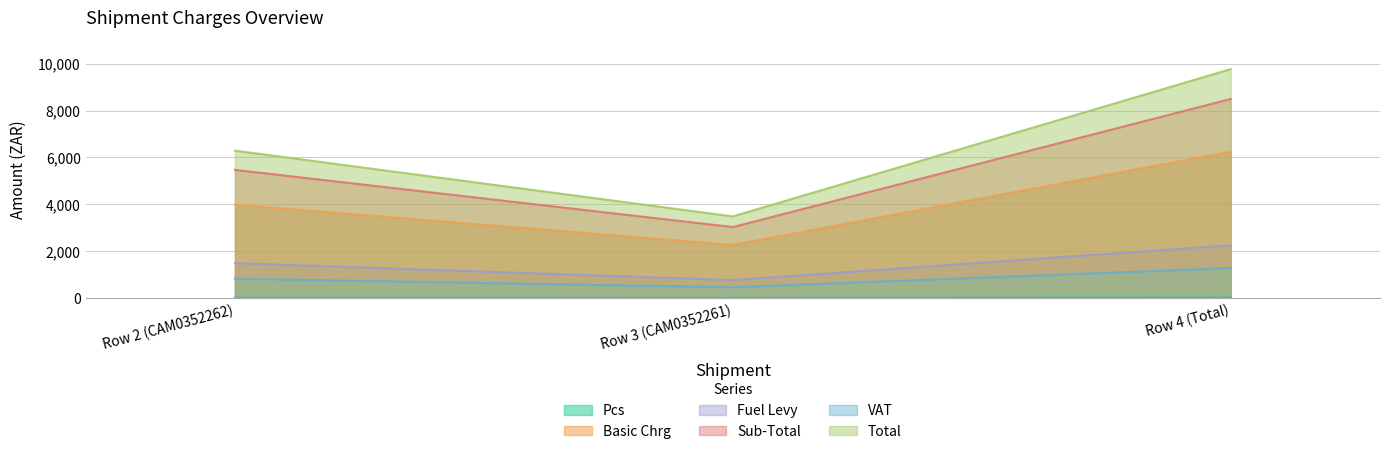

Where is Fuel Levy nearest to the value 1504?

Row 2 (CAM0352262)